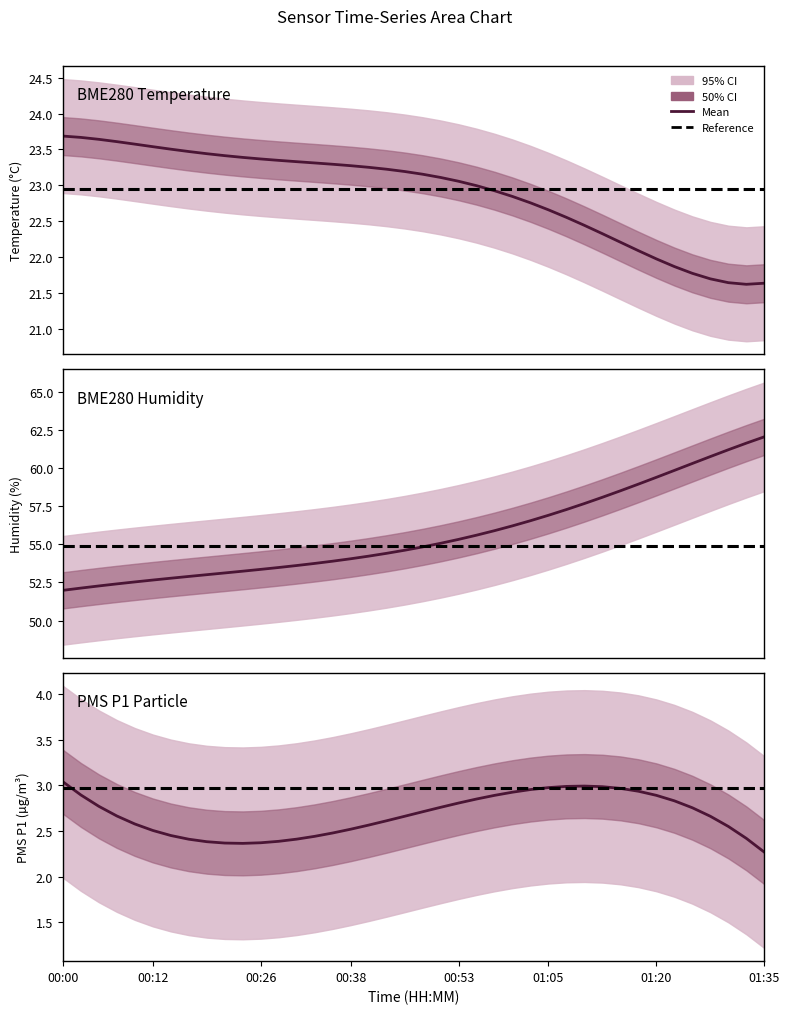

Is it true that BME280_temperature equals 32.5 at 29?

False